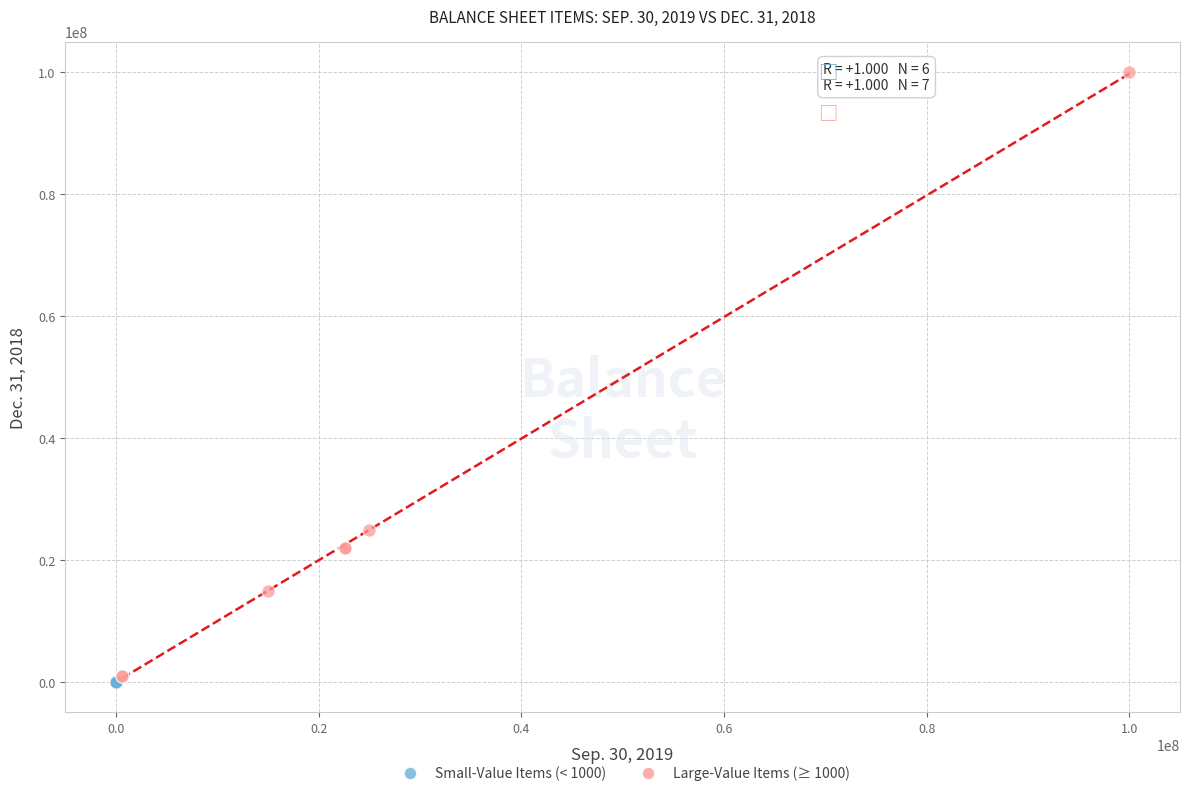

Which series contains the lowest Y value?

Small-Value Items (< 1000)